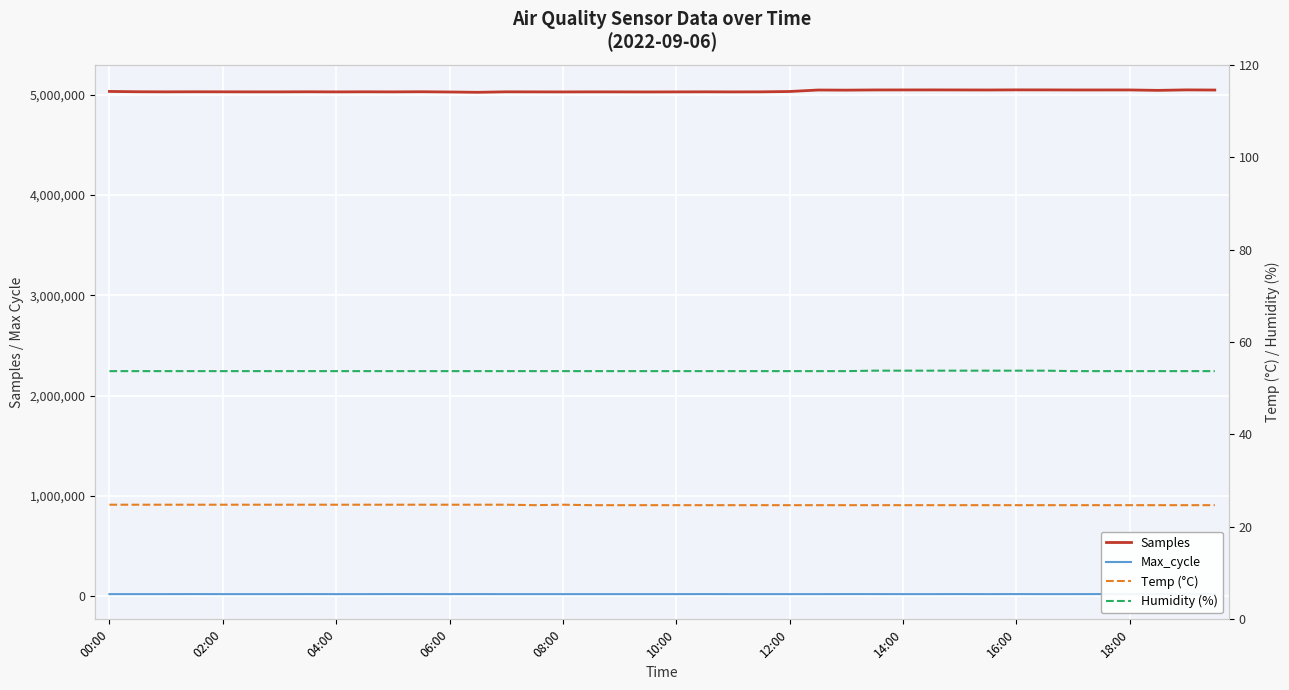

Is the value of Temp (°C) at 02:00 greater than the value of Samples at 14:00?

No